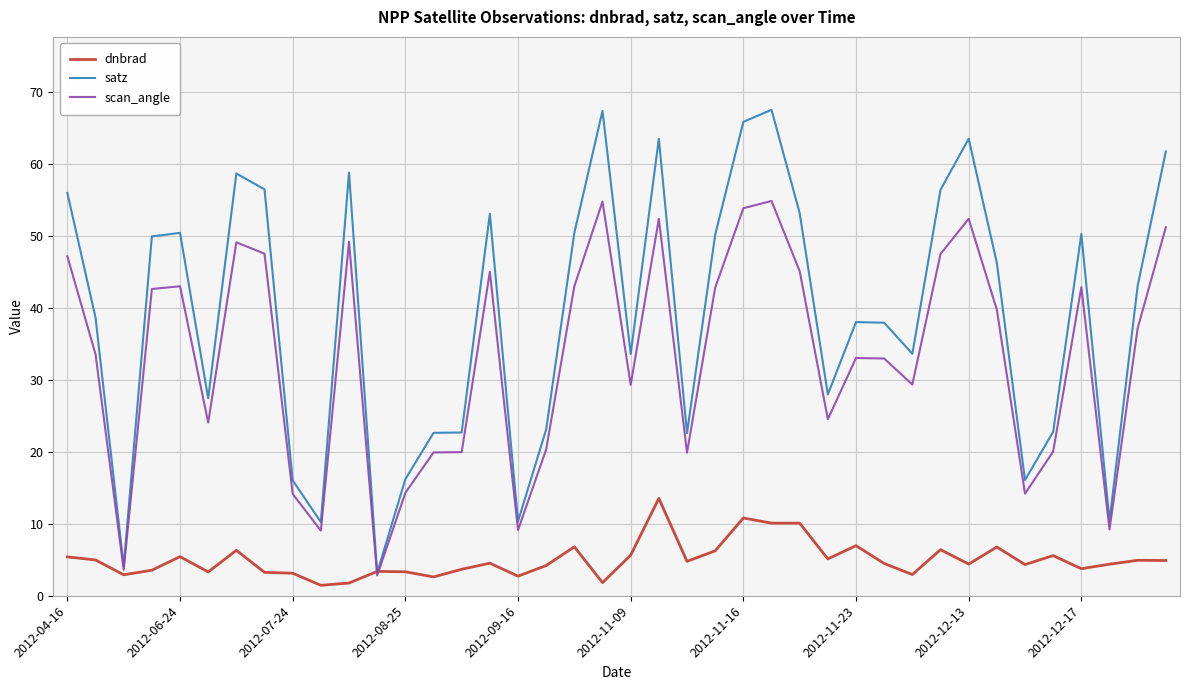

What is the minimum value shown in the chart?

1.4